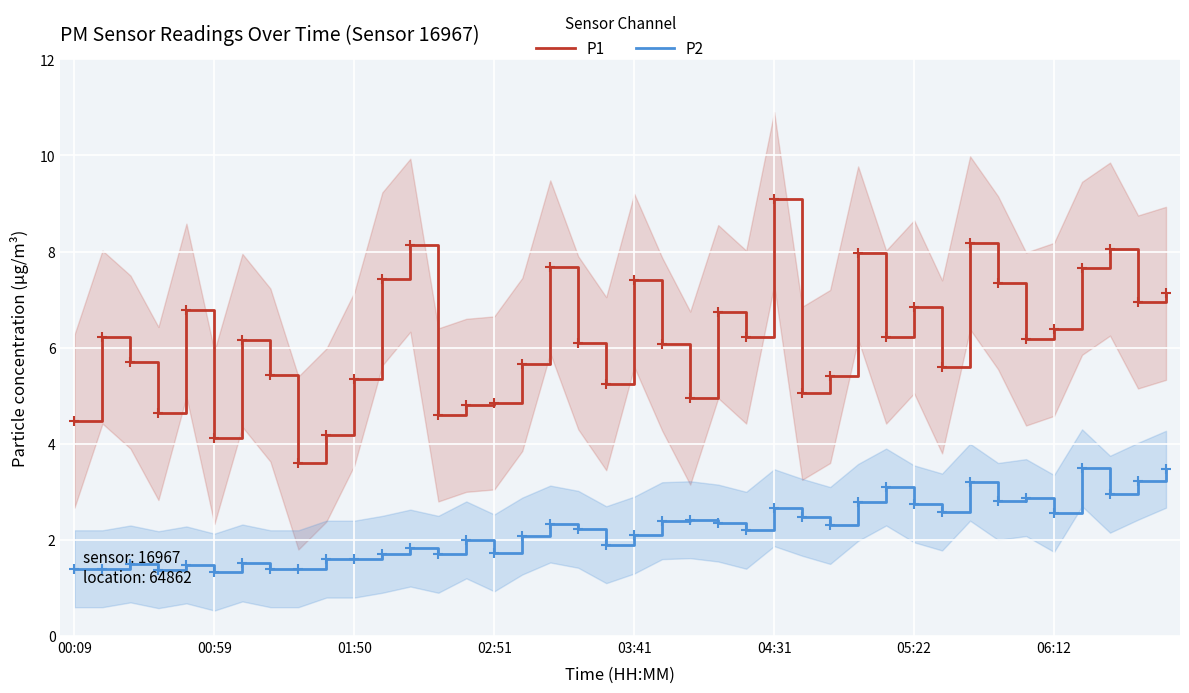

What is the highest value of the P1 series?

9.1